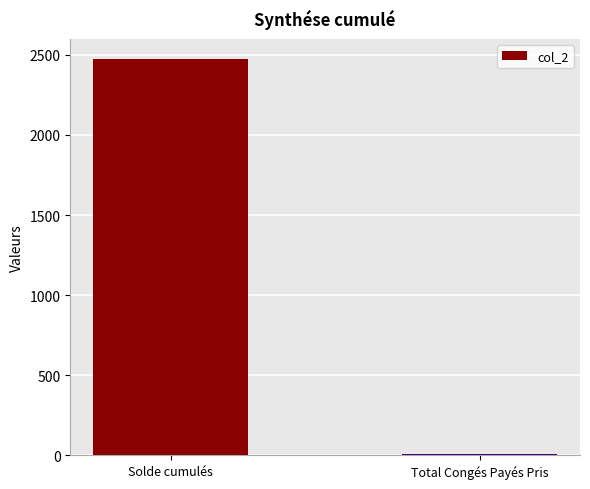

Reading left to right, transcribe all the data shown in this chart.

2474.8	11.0